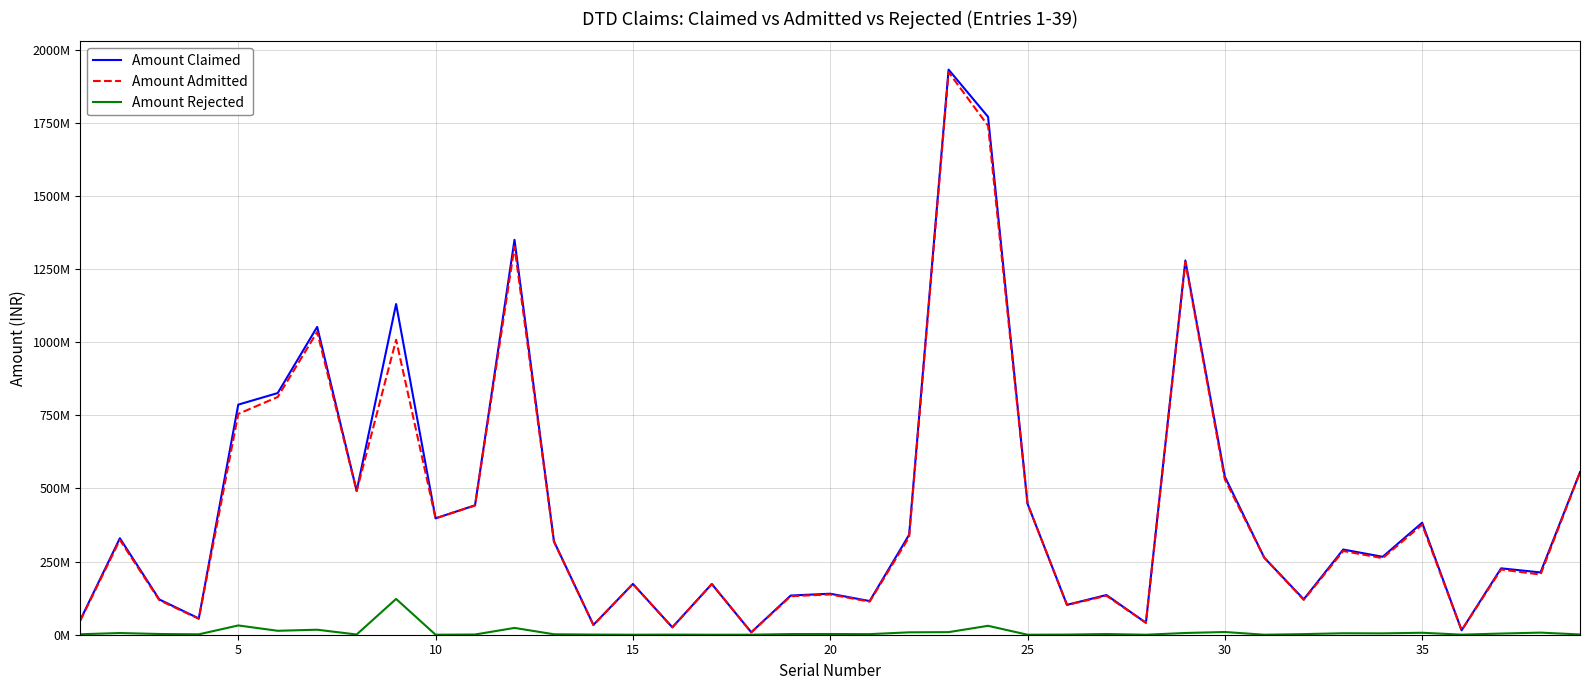

What are all the series names shown in the legend?

Amount Claimed, Amount Admitted, Amount Rejected